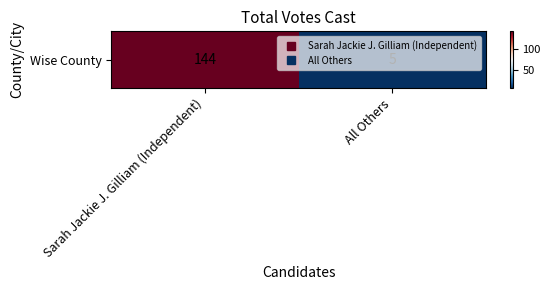

Reading right to left, transcribe all the data shown in this chart.

5	144